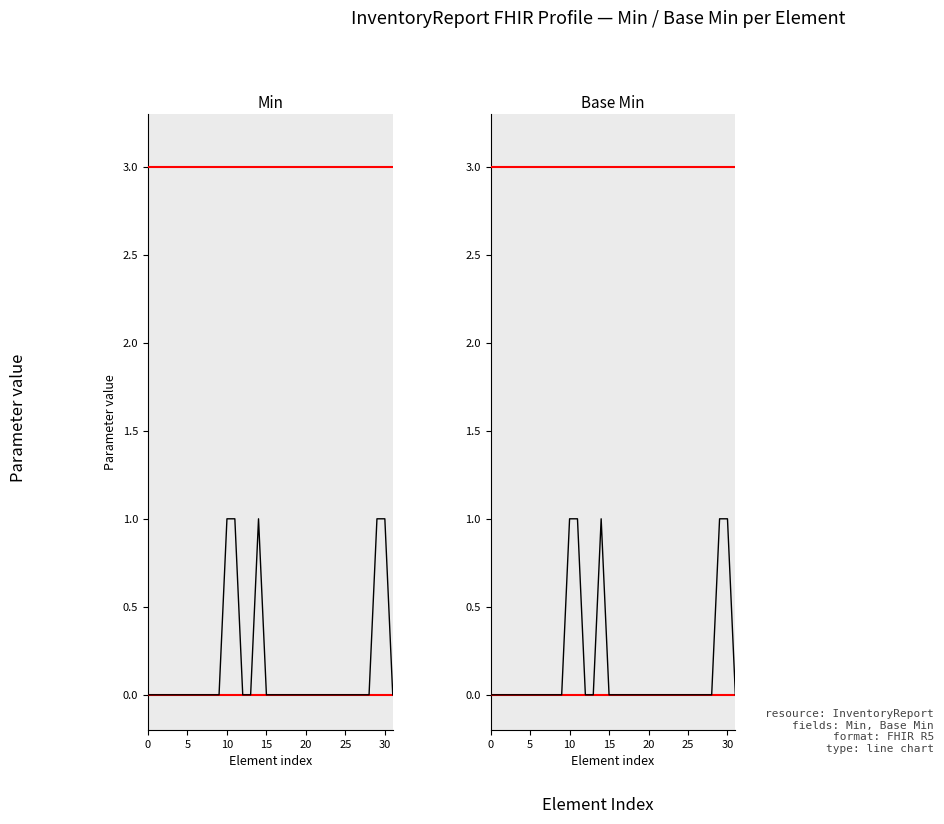

What are all the series names shown in the legend?

Min, Base Min